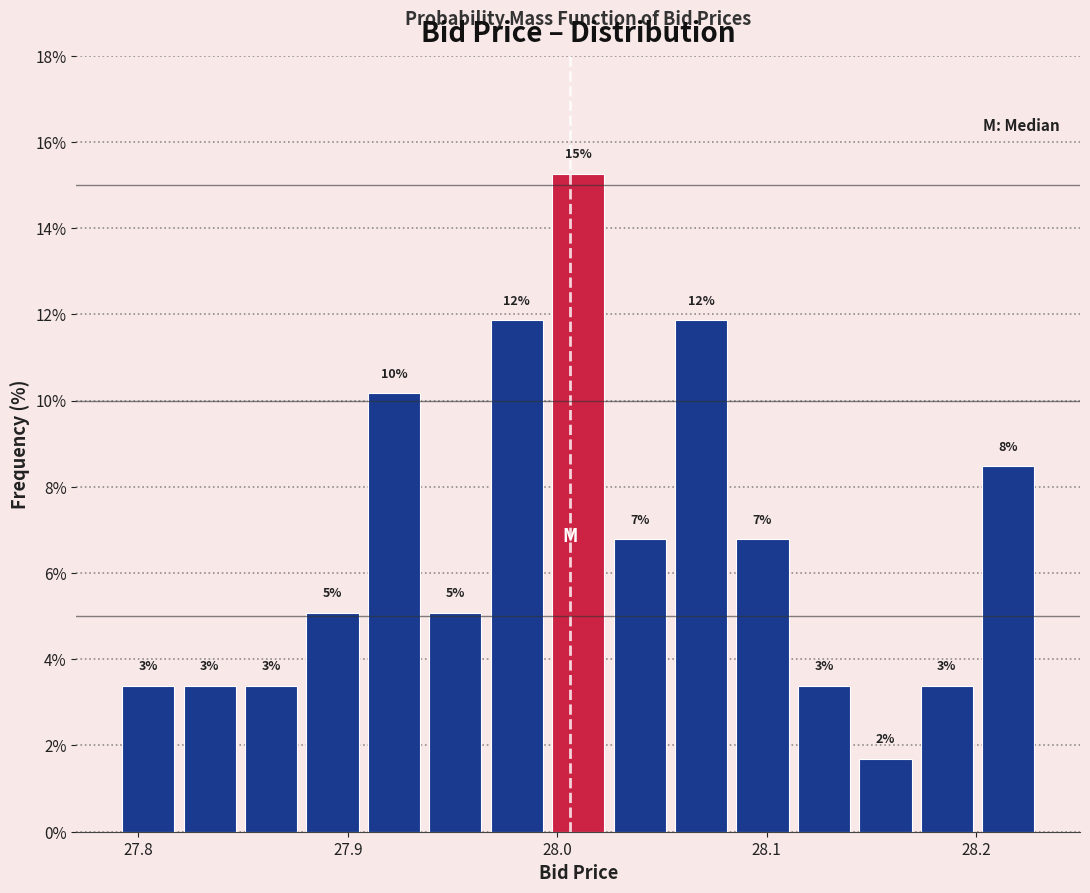

Read against the x-axis, roughly where is the centre of the tallest bar?

28.01